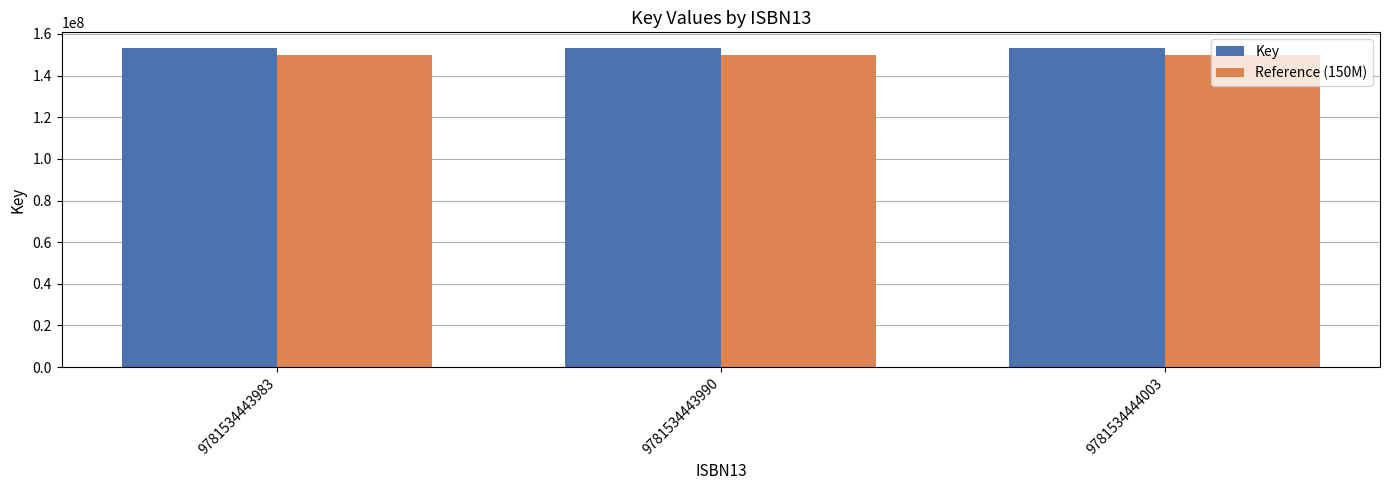

What is the value of the Reference (150M) bar at the 2nd from the left?

150000000